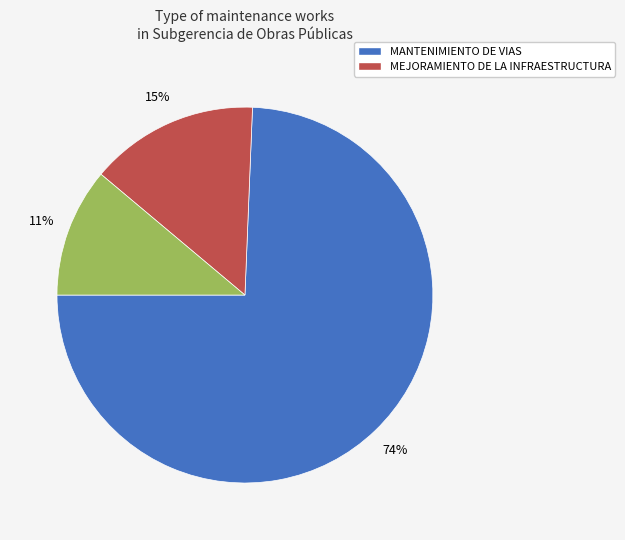

To the nearest percent, what is the difference between the largest and smallest slice percentages?

63%